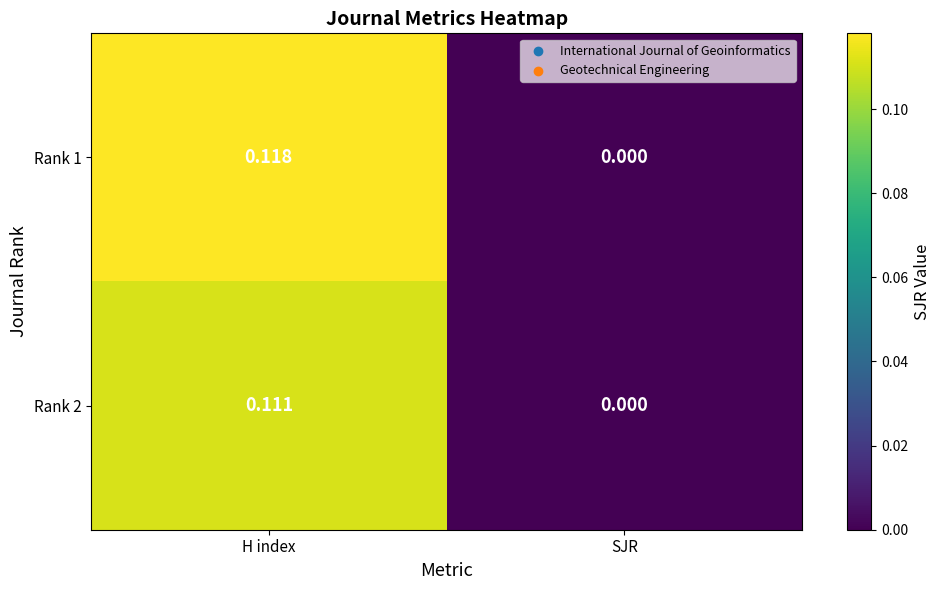

Rank the categories by Rank 1 value from highest to lowest.

H index, SJR